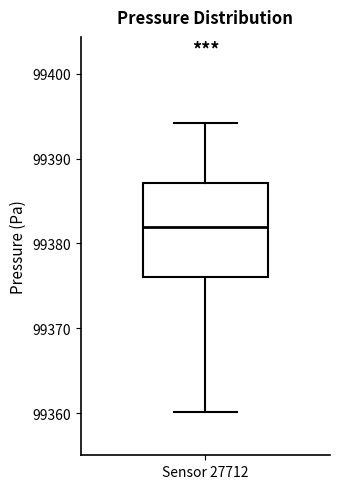

Transcribe this box plot: give where the median line is, the range the box spans, and where the two whiskers end, as read against the y-axis. The values are not printed on the chart, so give them approximately, as read against the axis.

median 99382, box 99376 to 99387, whiskers 99360 to 99394